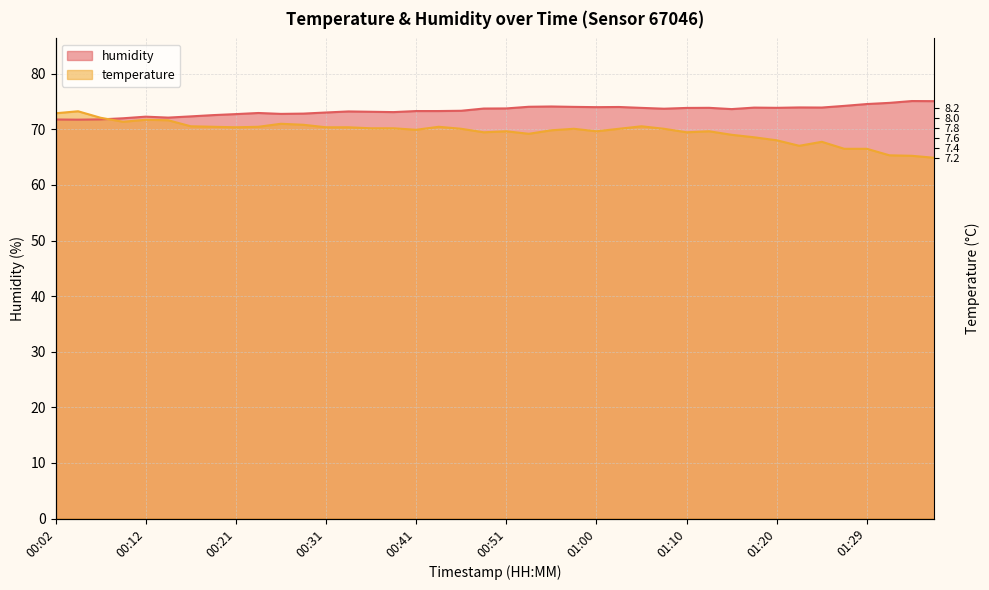

Reading left to right, list all the values displayed in this chart.

temperature: 00:02=72.9	00:04=73.3	00:07=72.1	00:09=71.4	00:12=71.7	00:14=71.6	00:16=70.6	00:19=70.5	00:21=70.4	00:24=70.5	00:26=71.0	00:29=70.8	00:31=70.4	00:33=70.4	00:36=70.2	00:38=70.2	00:41=69.9	00:43=70.5	00:46=70.1	00:48=69.5	00:51=69.7	00:53=69.2	00:55=69.8	00:58=70.1	01:00=69.7	01:03=70.1	01:05=70.6	01:07=70.1	01:10=69.5	01:12=69.7	01:15=69.0	01:17=68.6	01:20=68.0	01:22=67.0	01:25=67.8	01:27=66.5	01:29=66.5	01:32=65.3	01:34=65.2	01:37=64.9
humidity: 00:02=71.8	00:04=71.8	00:07=71.8	00:09=72.0	00:12=72.3	00:14=72.1	00:16=72.3	00:19=72.6	00:21=72.8	00:24=73.0	00:26=72.8	00:29=72.8	00:31=73.0	00:33=73.2	00:36=73.2	00:38=73.1	00:41=73.3	00:43=73.3	00:46=73.3	00:48=73.8	00:51=73.8	00:53=74.1	00:55=74.1	00:58=74.0	01:00=74.0	01:03=74.0	01:05=73.9	01:07=73.7	01:10=73.9	01:12=73.9	01:15=73.7	01:17=73.9	01:20=73.9	01:22=74.0	01:25=73.9	01:27=74.2	01:29=74.6	01:32=74.8	01:34=75.1	01:37=75.1